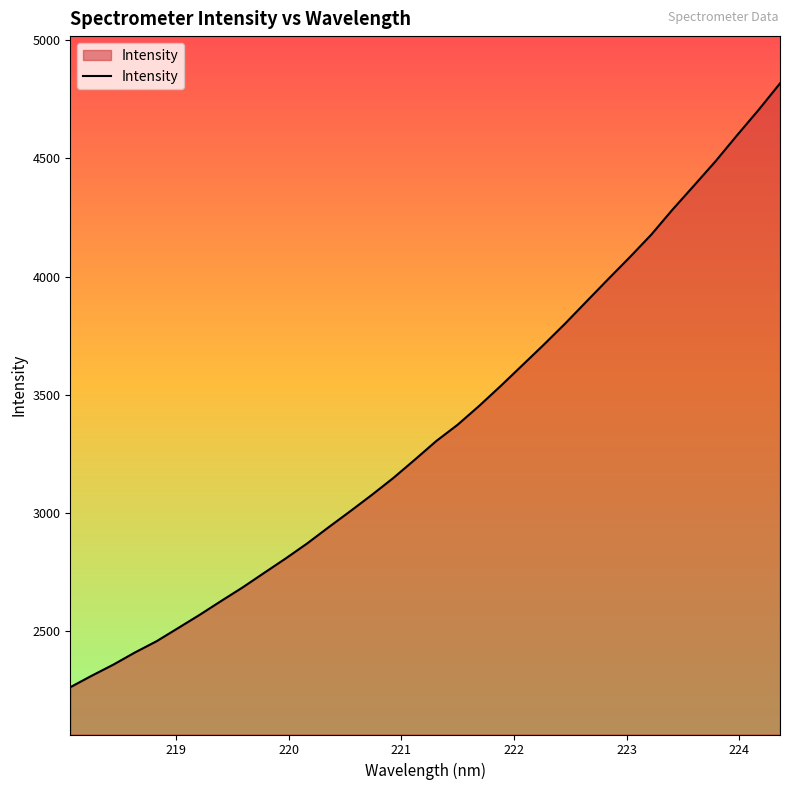

What is the difference between the maximum and minimum values?

2553.1